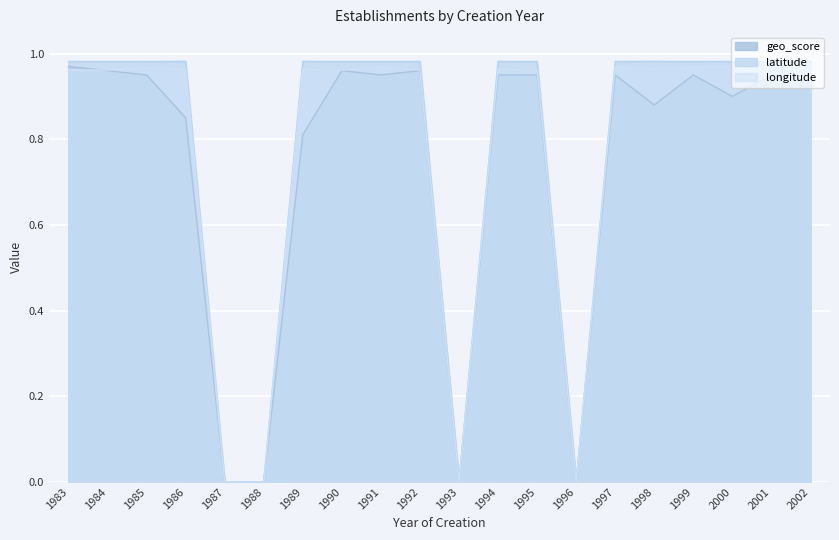

Between 1997 and 1995, which is larger?

1997